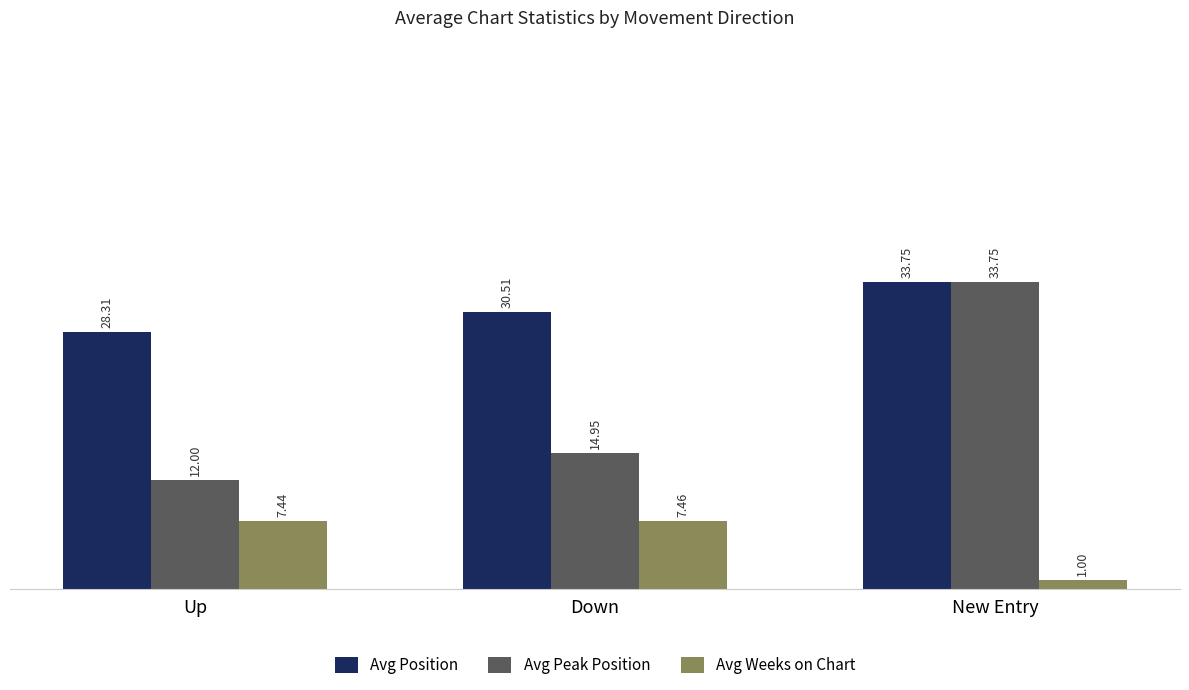

At which label is Avg Weeks on Chart closest to 4?

New Entry